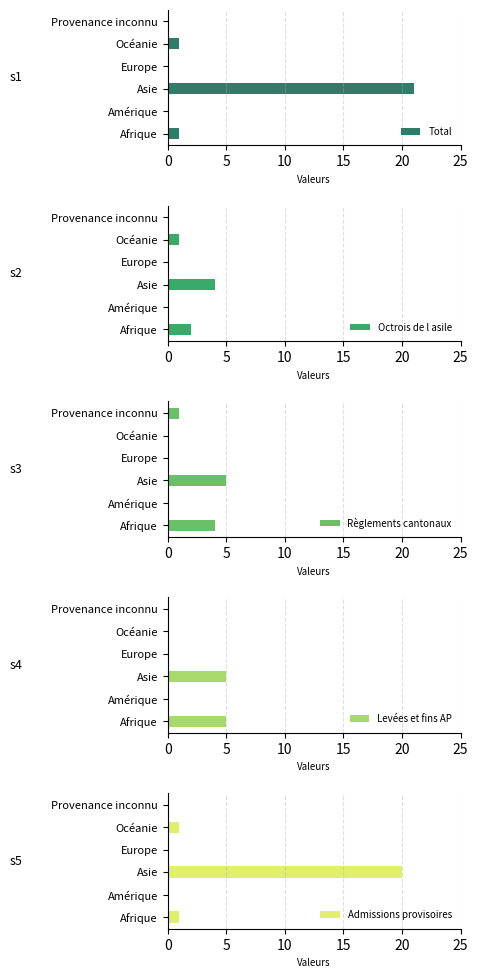

At how many categories does at least one series exceed 7?

1